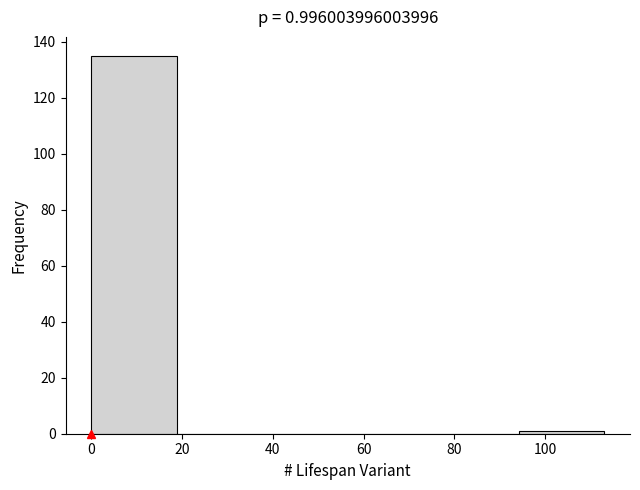

Which range on the x-axis has the tallest bar?

0 to 18